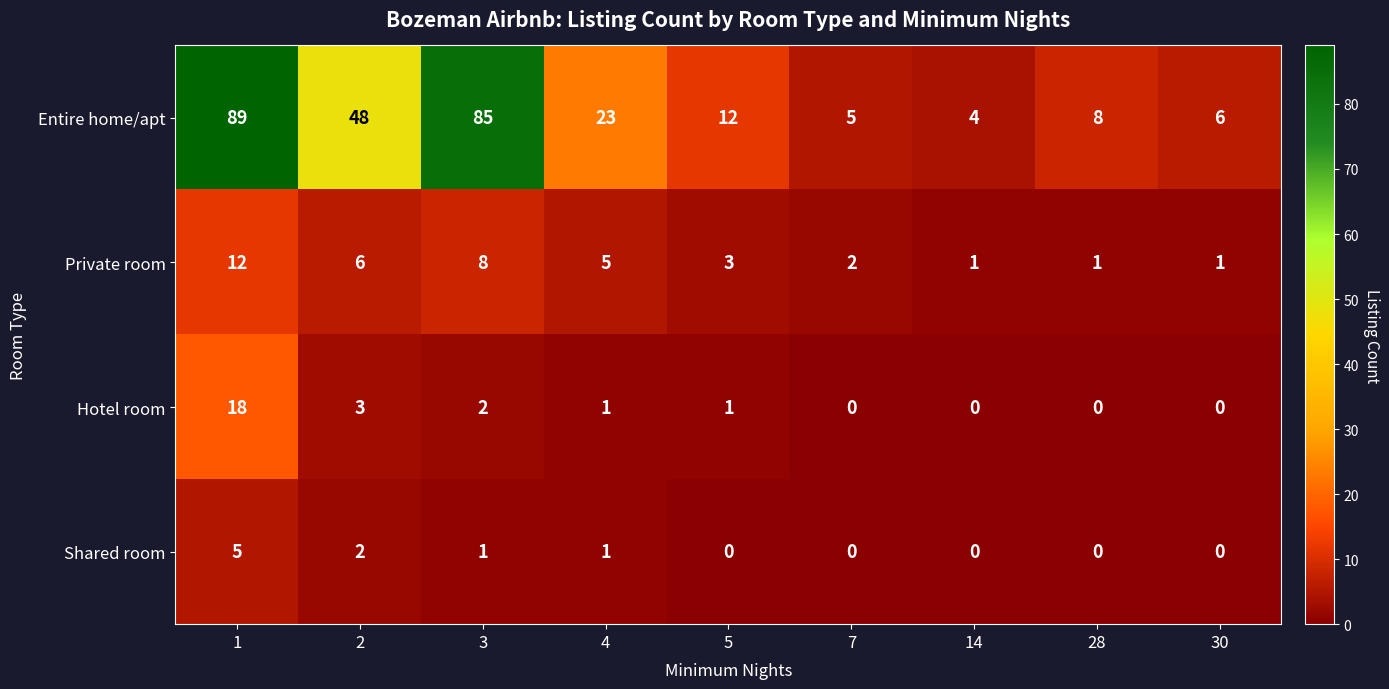

The Private room series shows 2 at 14. True or false?

False